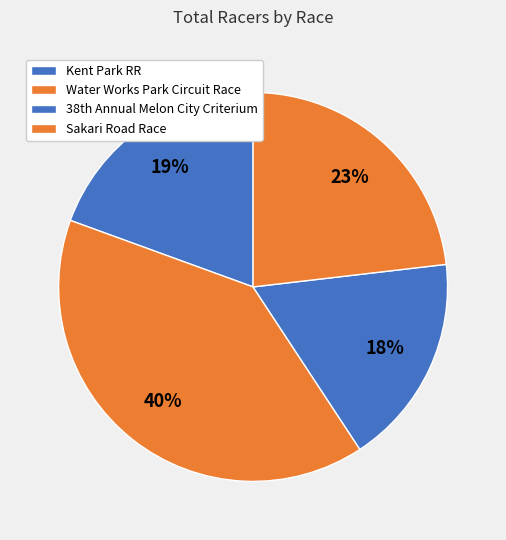

Is there any slice that represents more than half of the pie?

No